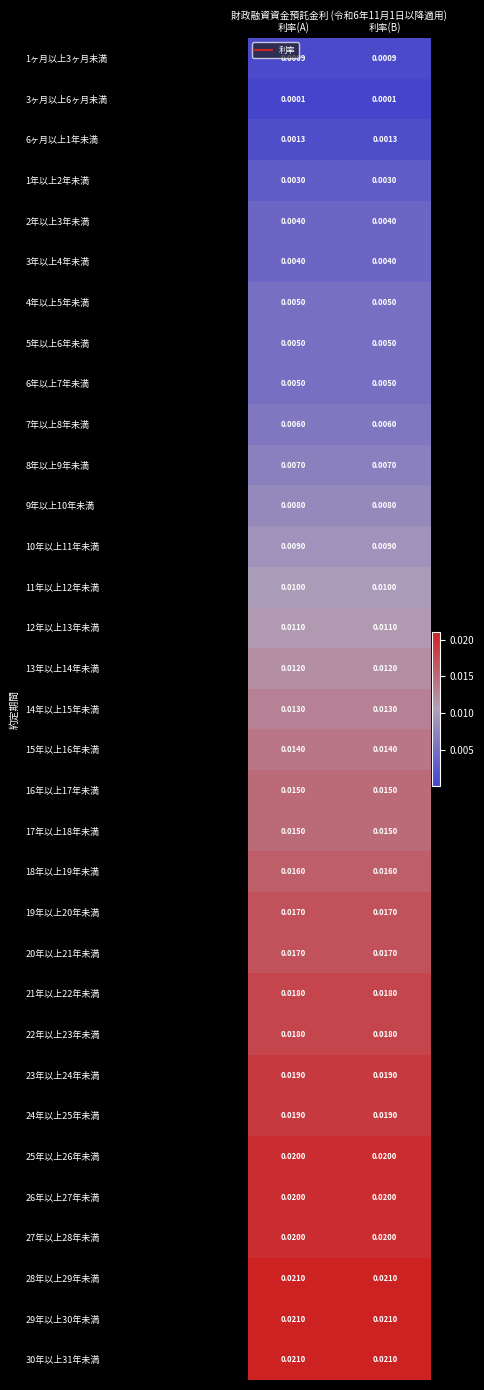

Is the value of 5年以上6年未満 at 利率(B) greater than the value of 1ヶ月以上3ヶ月未満 at 利率(B)?

Yes